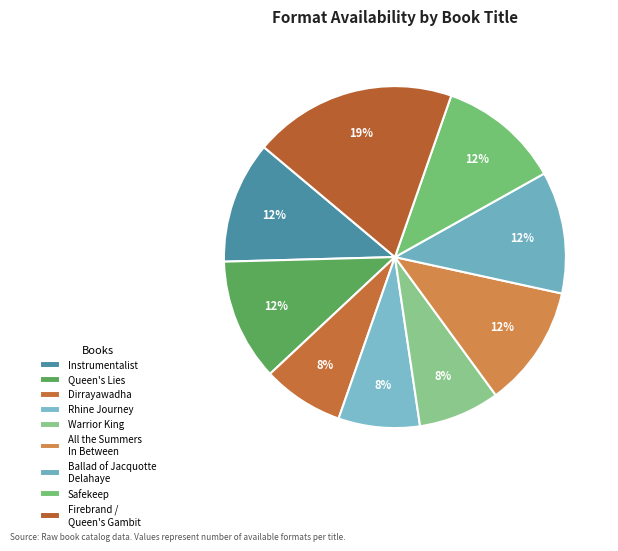

The Instrumentalist slice represents 12% of the pie. True or false?

True